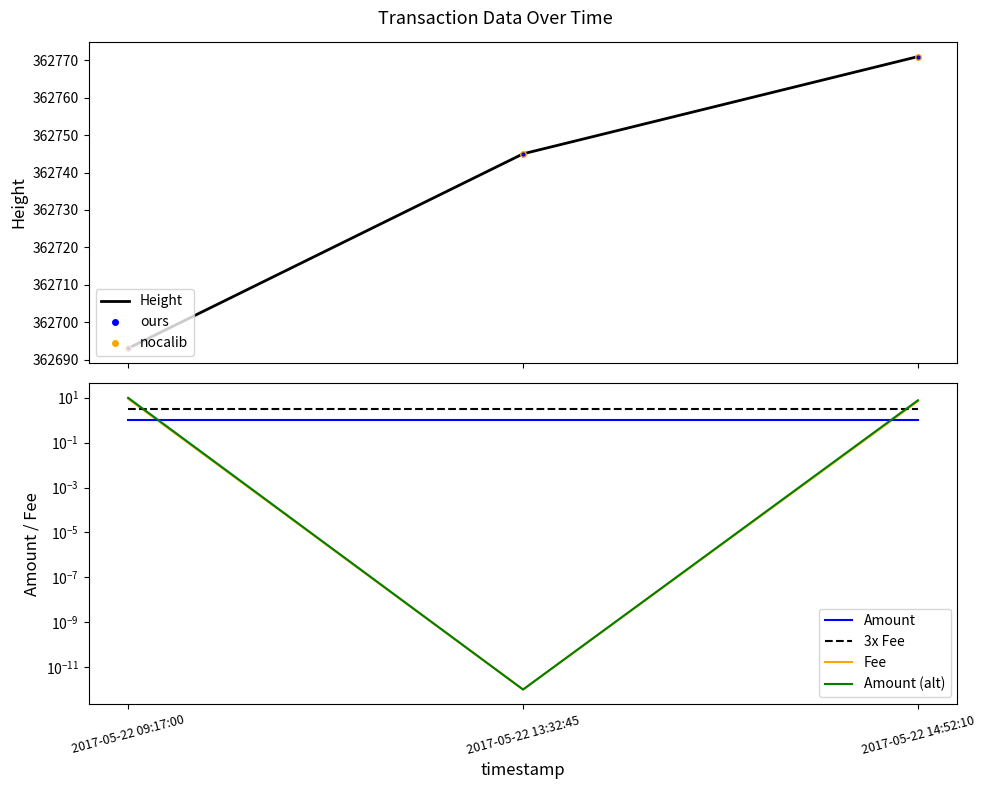

What is the approximate value of Amount at 2017-05-22 09:17:00?

9.0